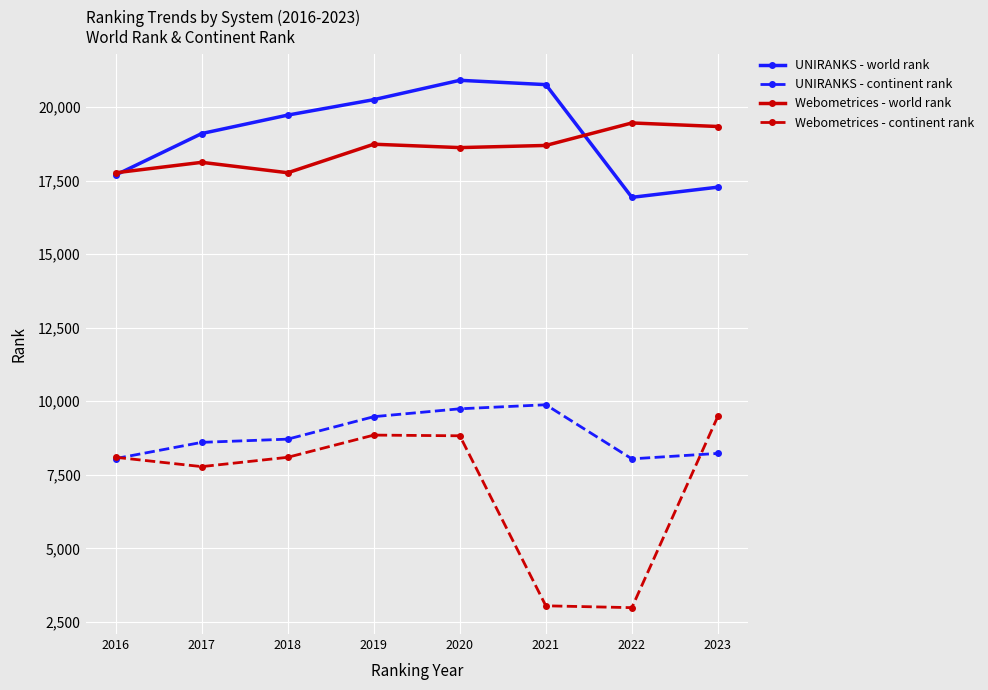

True or false: UNIRANKS - continent rank and Webometrices - world rank cross at least once.

False